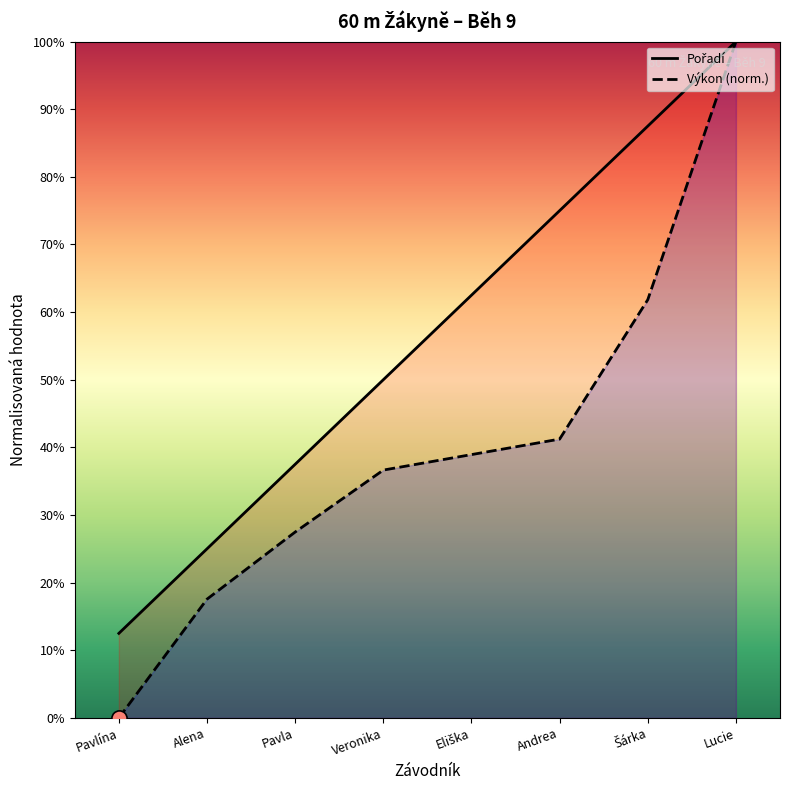

At how many categories does at least one series exceed 0?

8